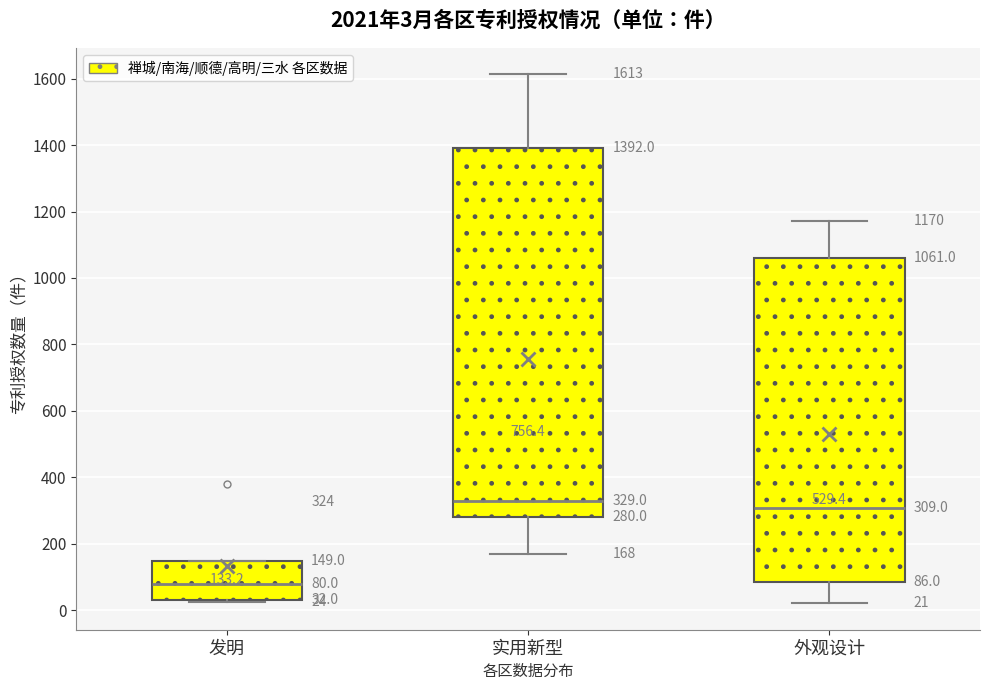

Which box is the tallest, from its lower edge to its upper edge?

实用新型